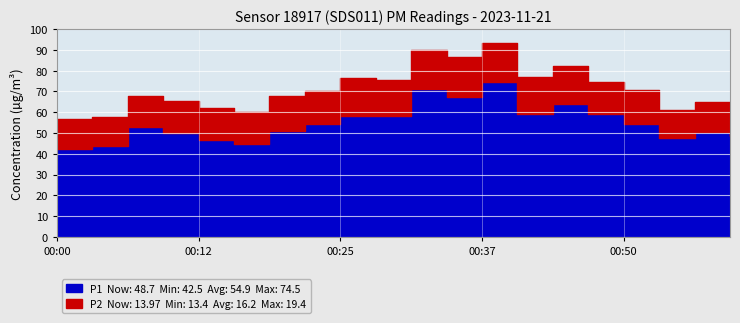

Is it true that P1 equals 59.1 at 00:40?

True